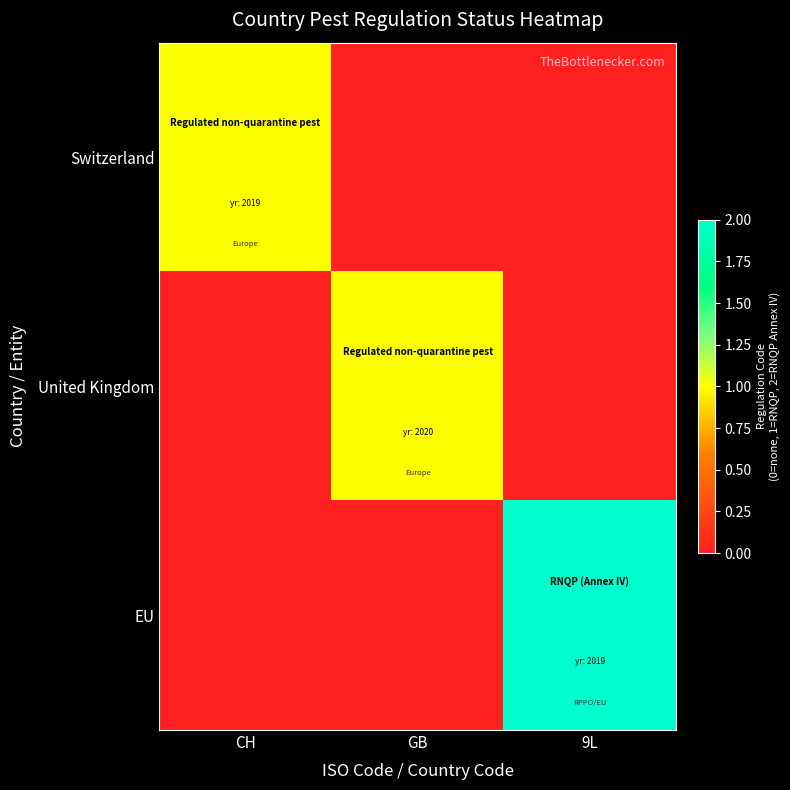

At 9L, list the series in order from smallest to largest.

Switzerland, United Kingdom, EU